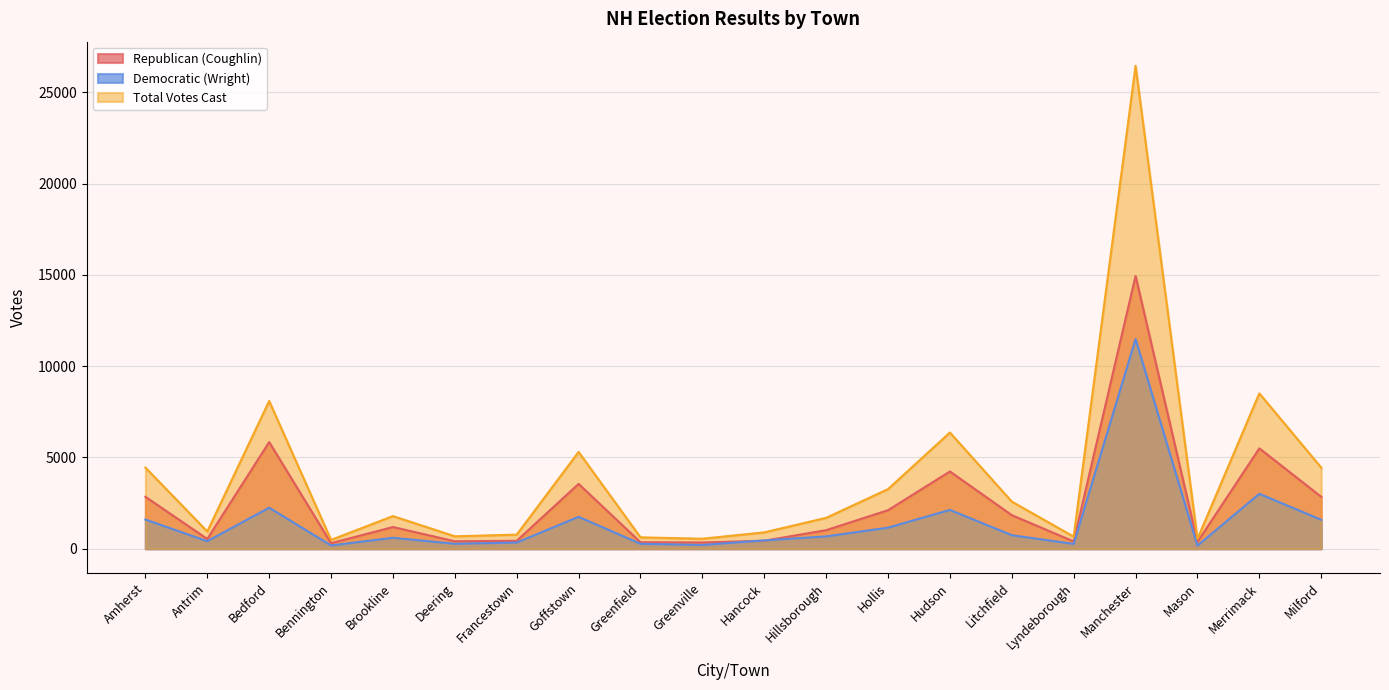

At which label is Republican (Coughlin) closest to 7621?

Bedford